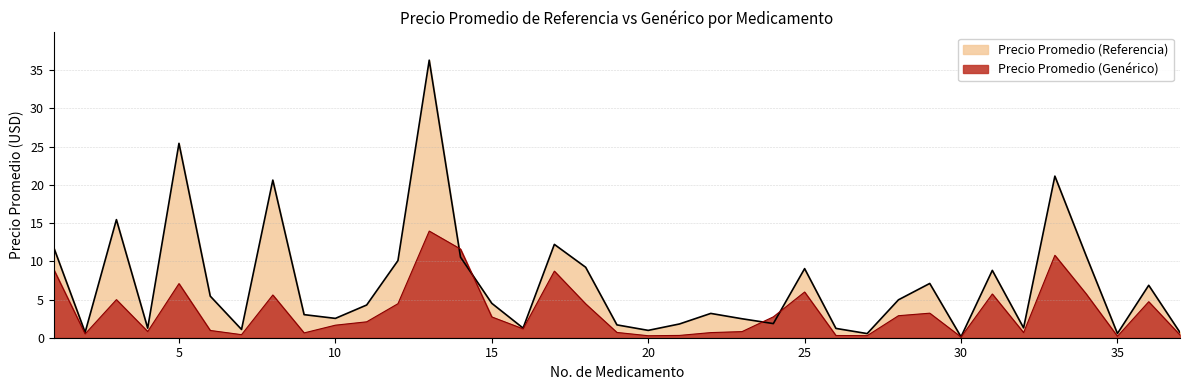

At which category is the sum across all series the highest?

13